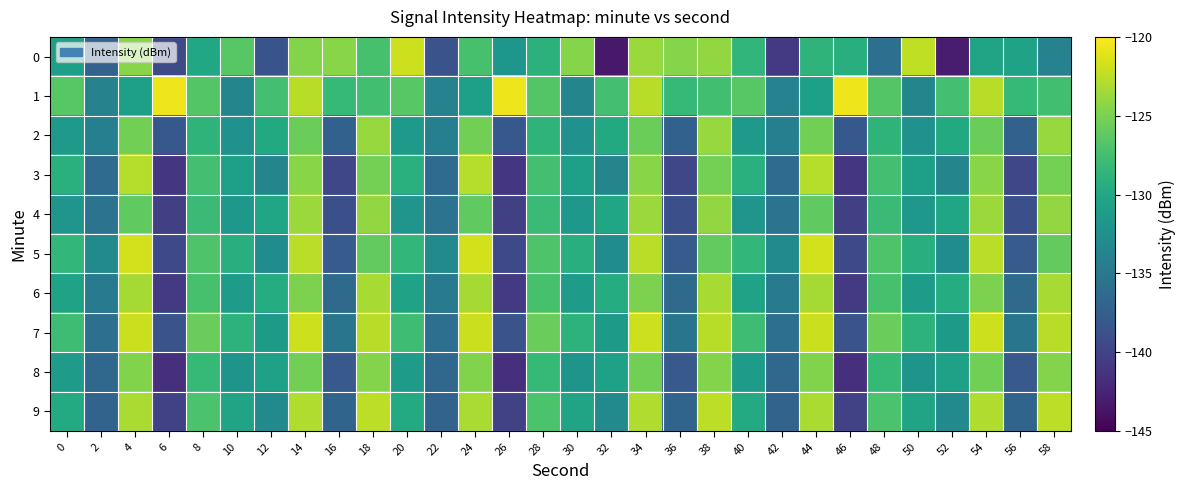

What is the greatest value displayed?

-120.7